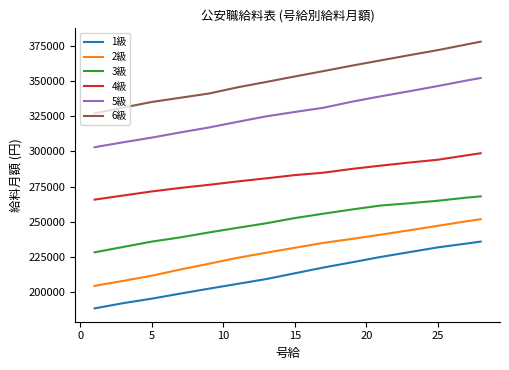

What is the smallest value displayed?

188600